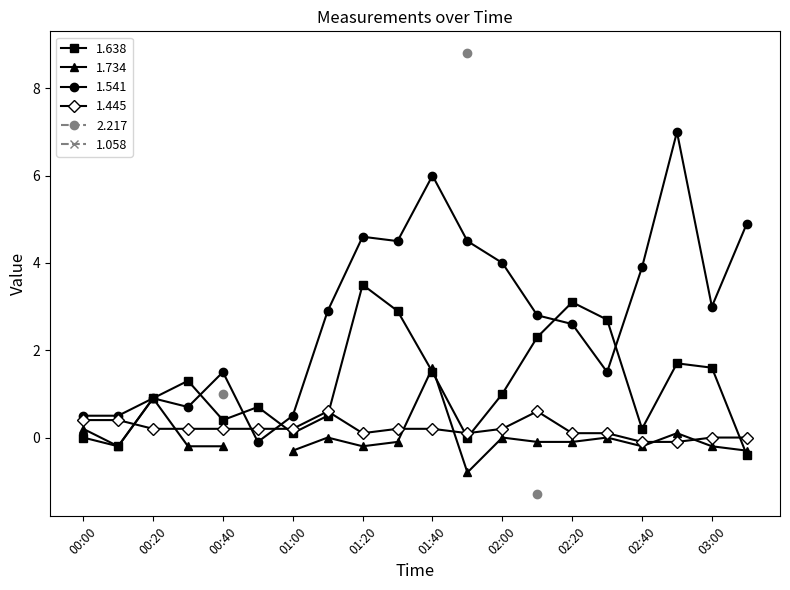

Which category has the highest value in the 1.638 series?

01:20